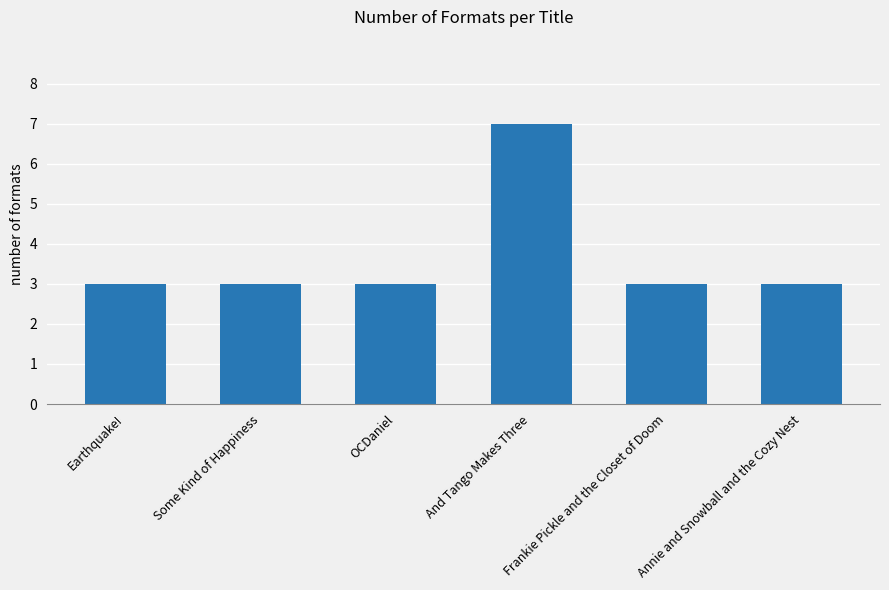

What is the maximum value shown in the chart?

7